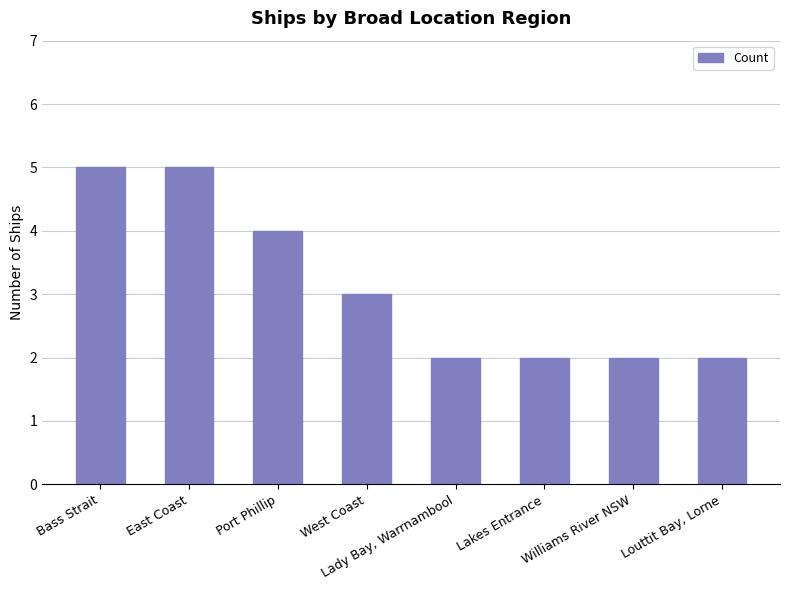

How many categories are shown in the chart?

8